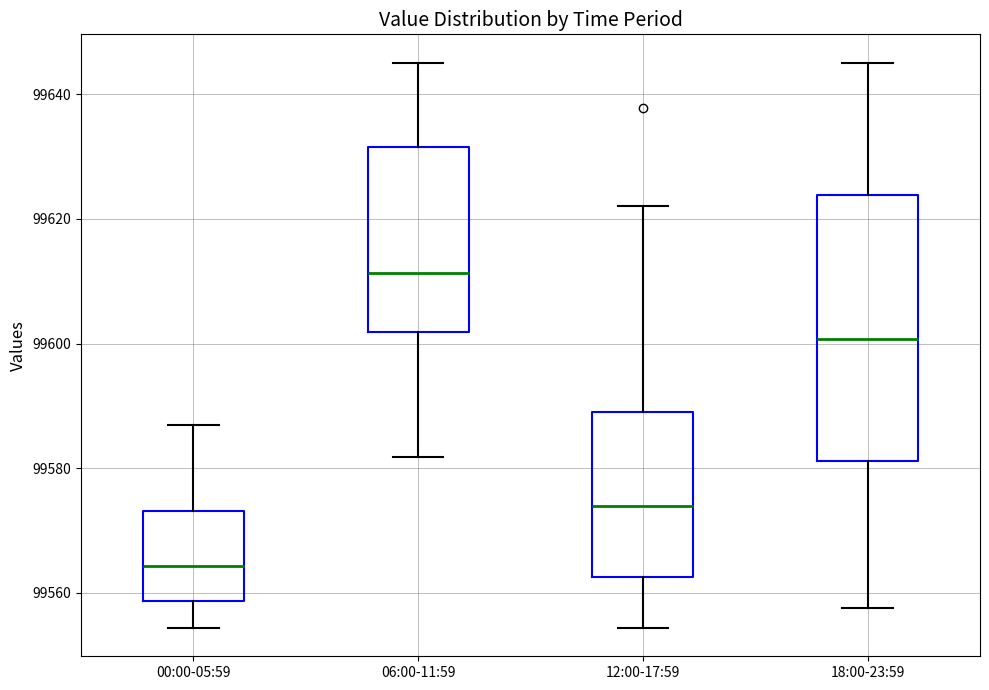

Reading left to right, transcribe this box plot: for each box, give where its median line is, the range the box spans, and where its two whiskers end, as read against the y-axis. The values are not printed on the chart, so give them approximately, as read against the axis.

00:00-05:59: median 99564, box 99558 to 99574, whiskers 99554 to 99588
06:00-11:59: median 99612, box 99602 to 99632, whiskers 99582 to 99646
12:00-17:59: median 99574, box 99562 to 99590, whiskers 99554 to 99622
18:00-23:59: median 99600, box 99582 to 99624, whiskers 99558 to 99646